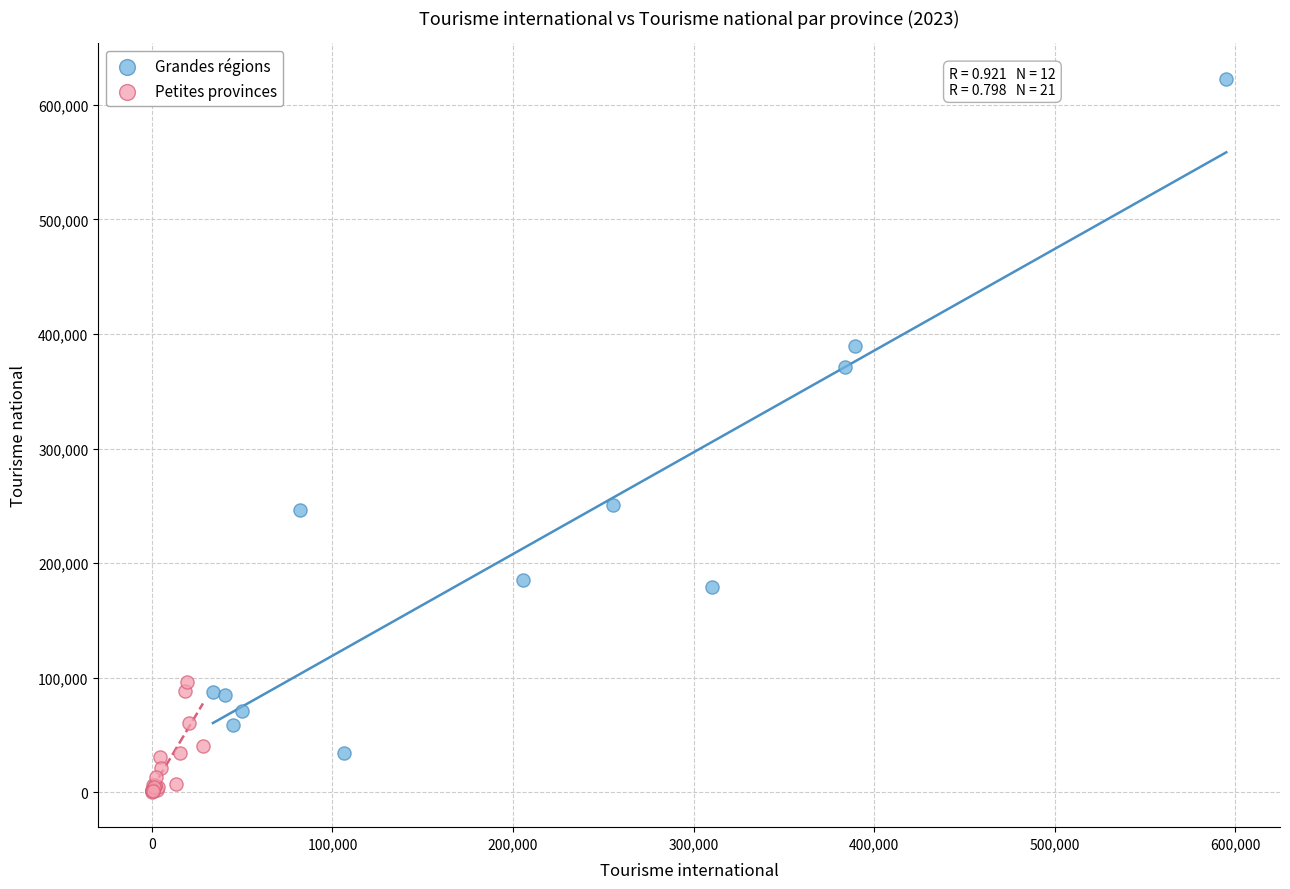

Which series contains the lowest Y value?

Petites provinces